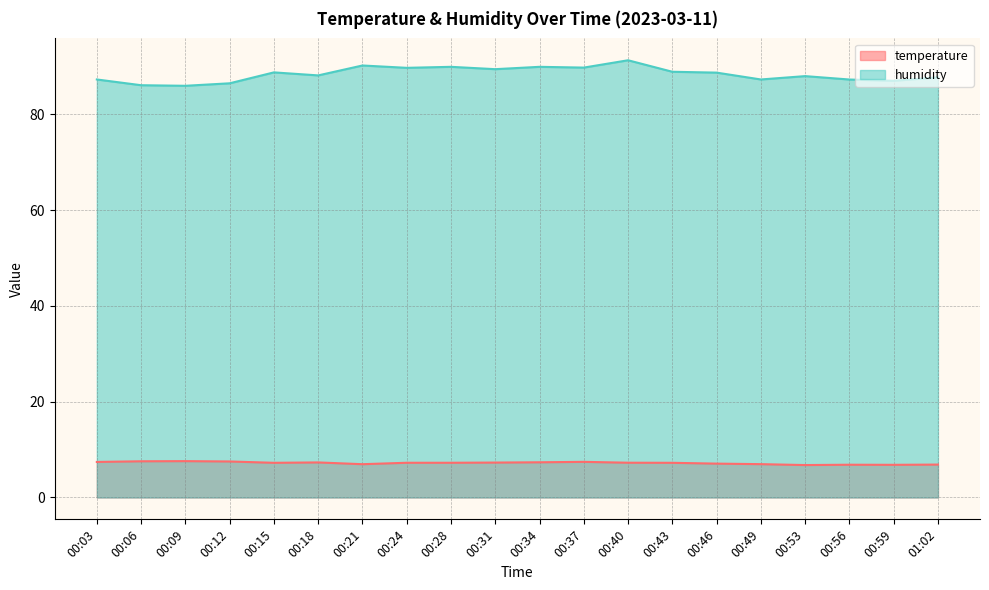

Is it true that humidity equals 86.1 at 00:06?

True